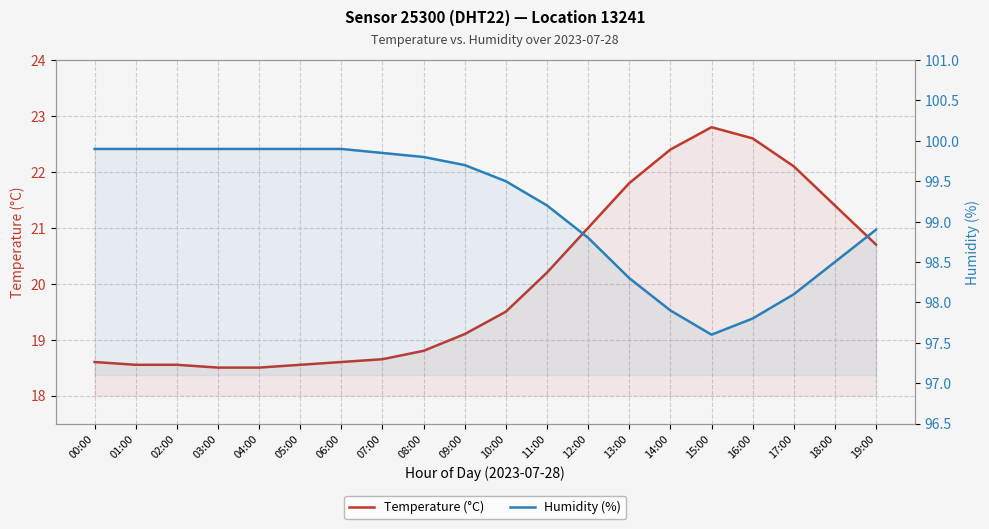

At which label does Humidity (%) reach its peak?

00:00